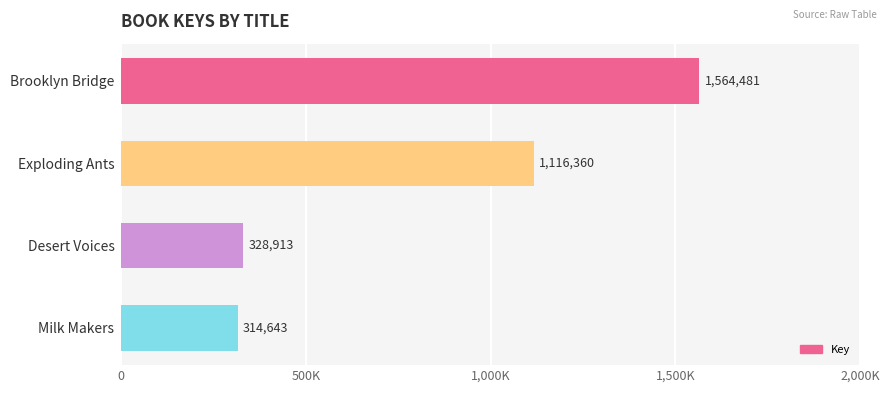

List the labels in order of value, smallest first.

Milk Makers, Desert Voices, Exploding Ants, Brooklyn Bridge